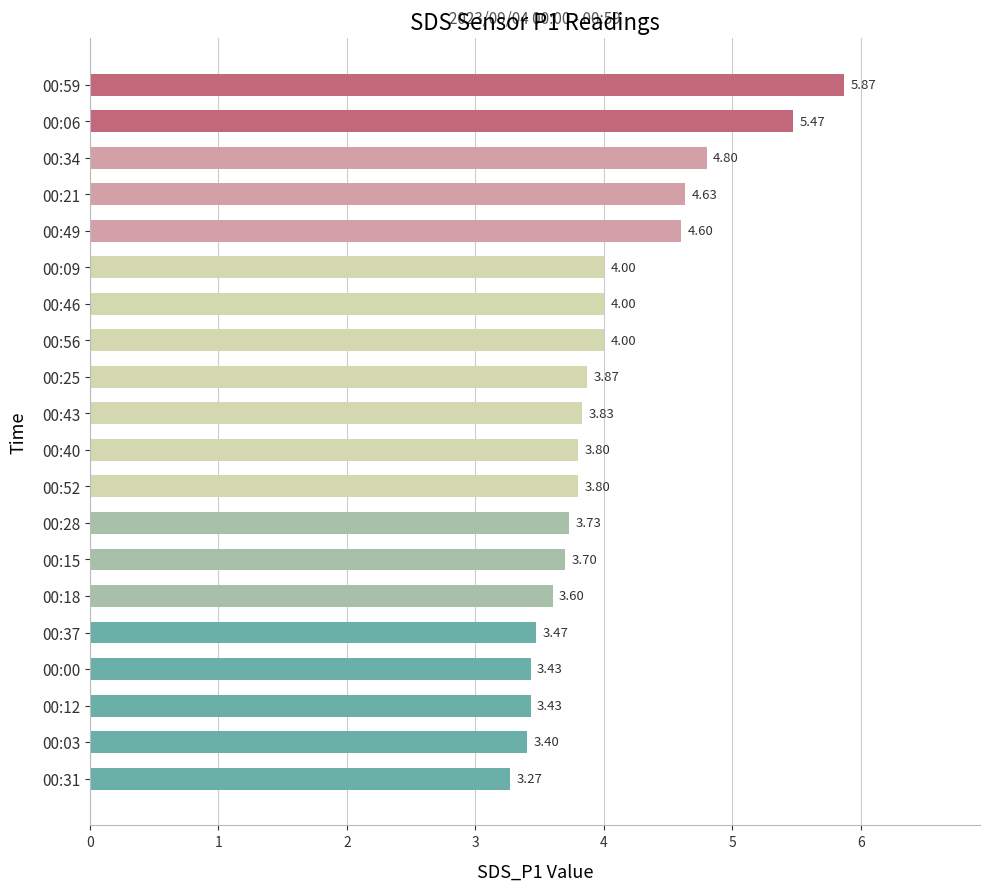

What is the difference between the second highest and minimum values?

2.2